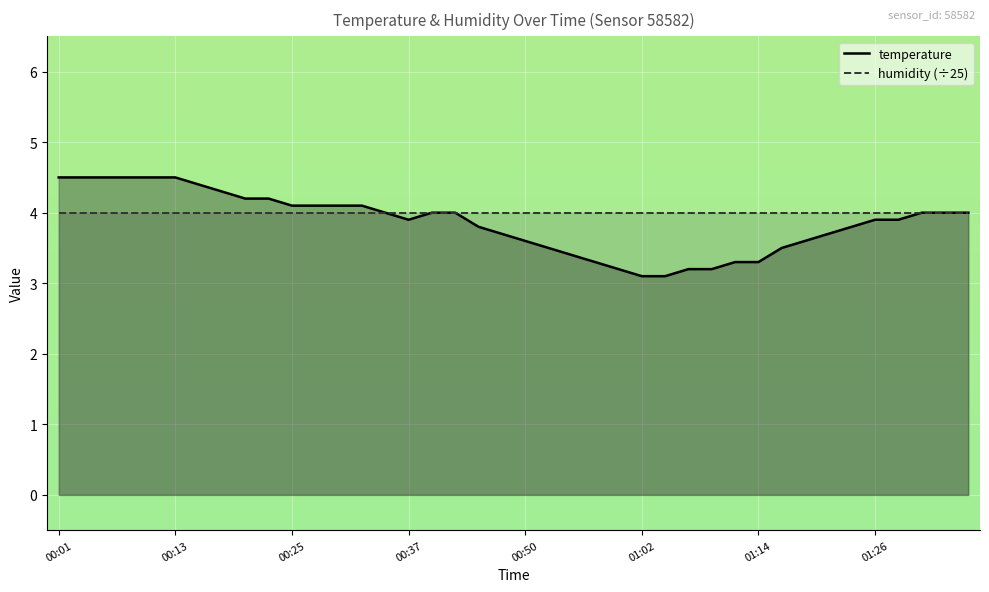

Rank the series by their maximum value, from highest to lowest.

temperature, humidity (÷25)